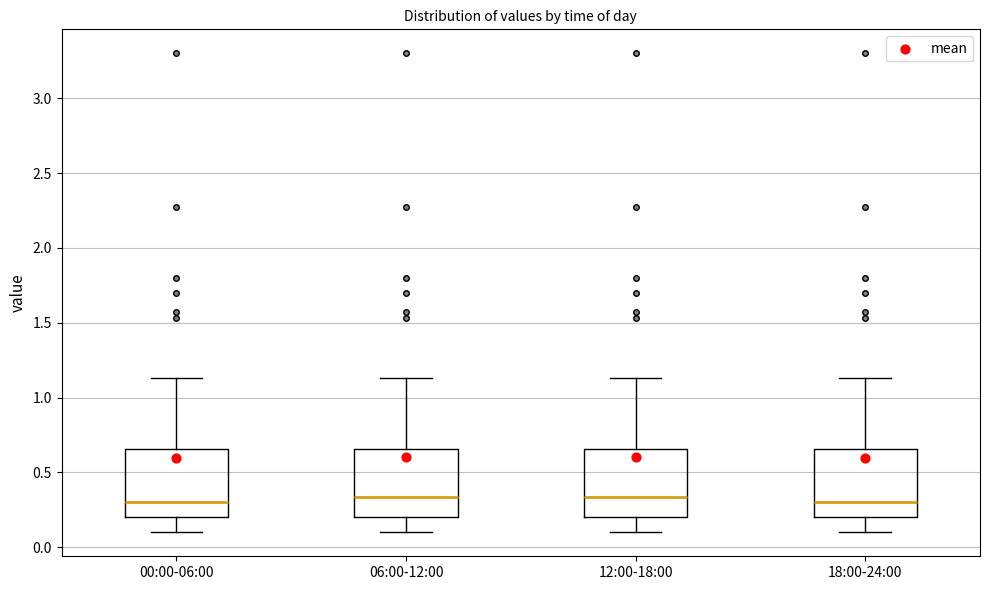

Where does the upper whisker of the box for 12:00-18:00 end on the y-axis? The values are not printed on the chart, so give them approximately, as read against the axis.

1.15